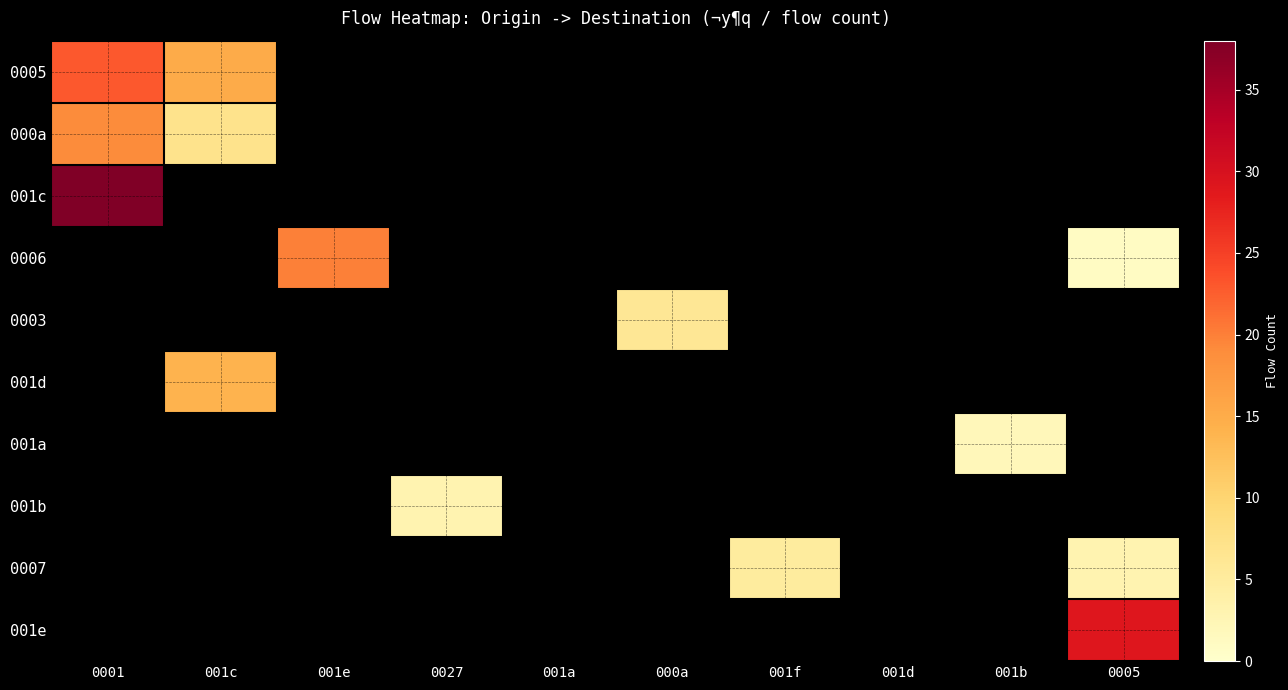

Between 001d and 001c, which is larger?

001c